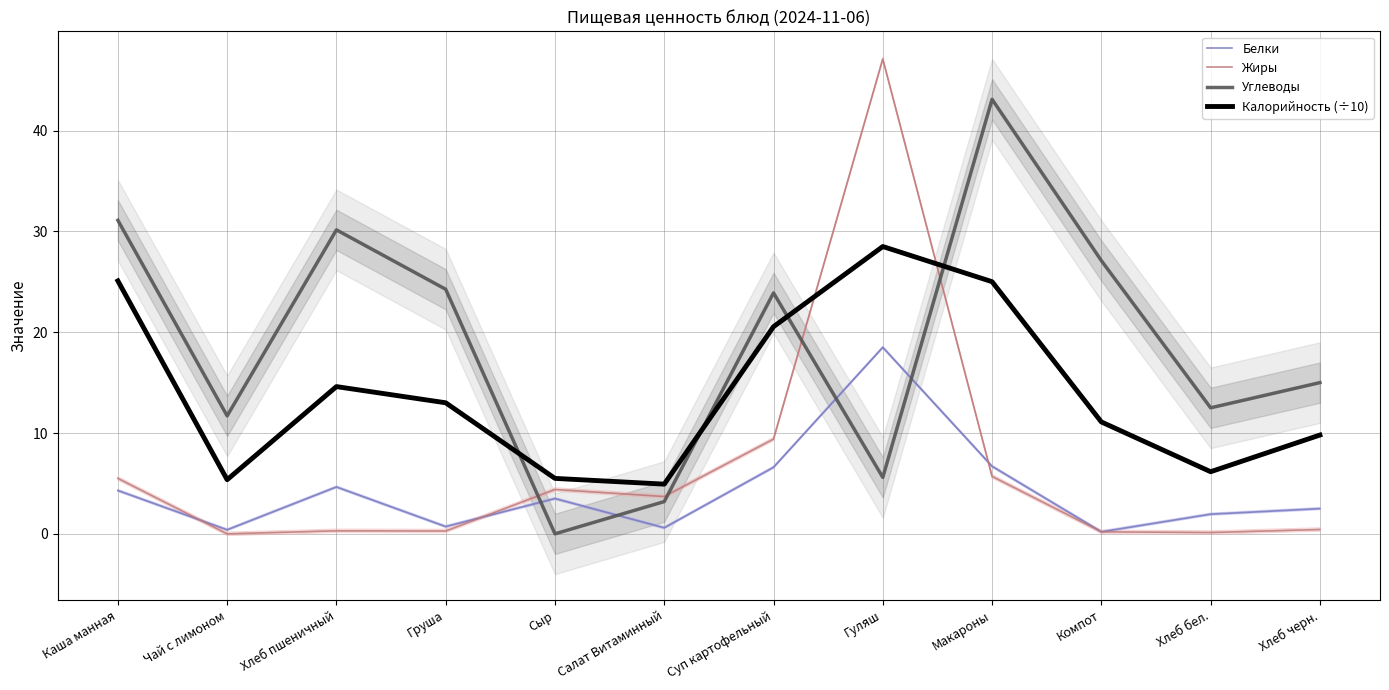

What is the average value of the Калорийность (÷10) series?

14.1